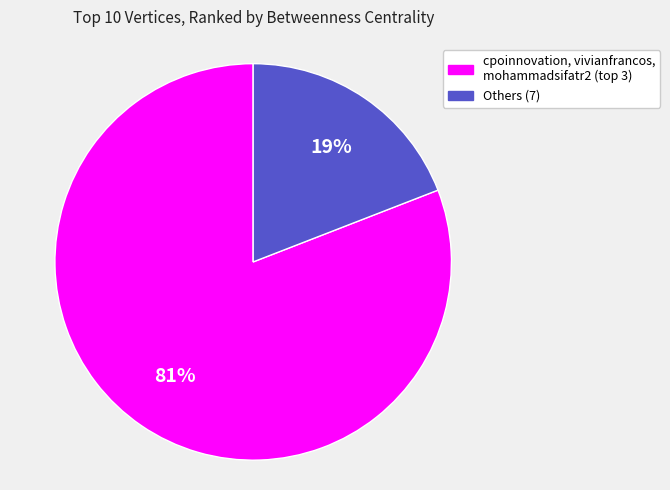

Is there any slice that represents more than half of the pie?

Yes